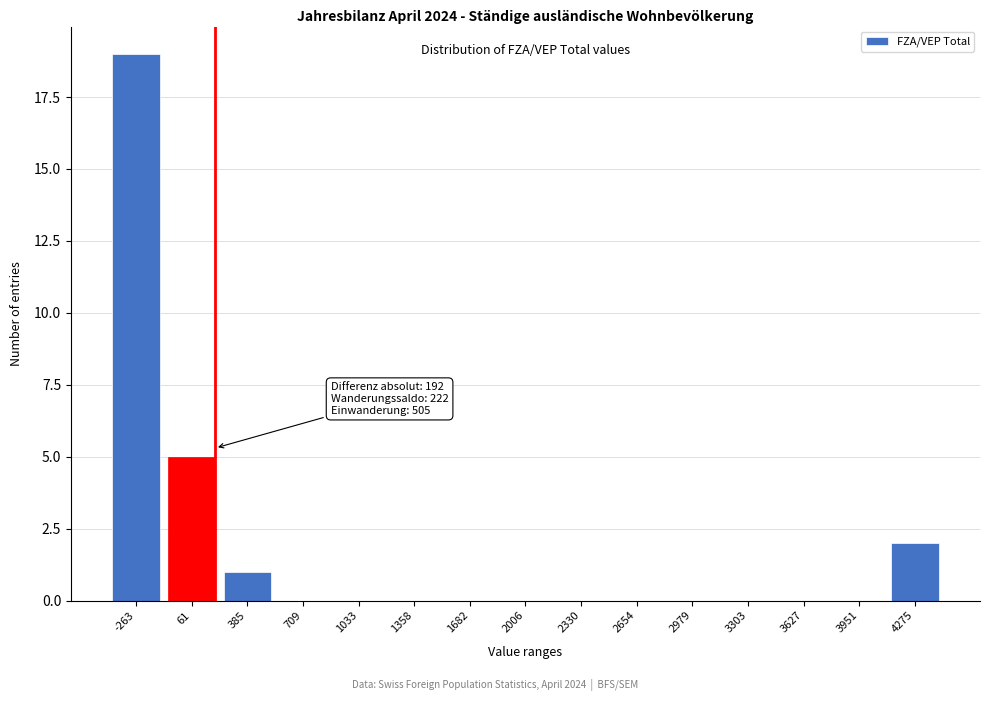

Reading right to left, list all the values displayed in this chart.

4275=2	3951=0	3627=0	3303=0	2979=0	2654=0	2330=0	2006=0	1682=0	1358=0	1033=0	709=0	385=1	61=5	-263=19